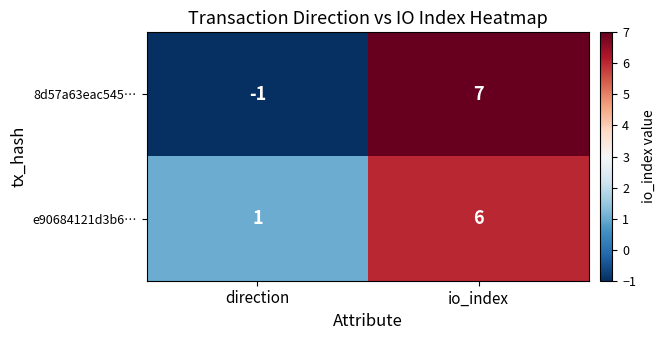

Reading left to right, extract all data points from this chart.

8d57a63eac545…: direction=-1	io_index=7
e90684121d3b6…: direction=1	io_index=6